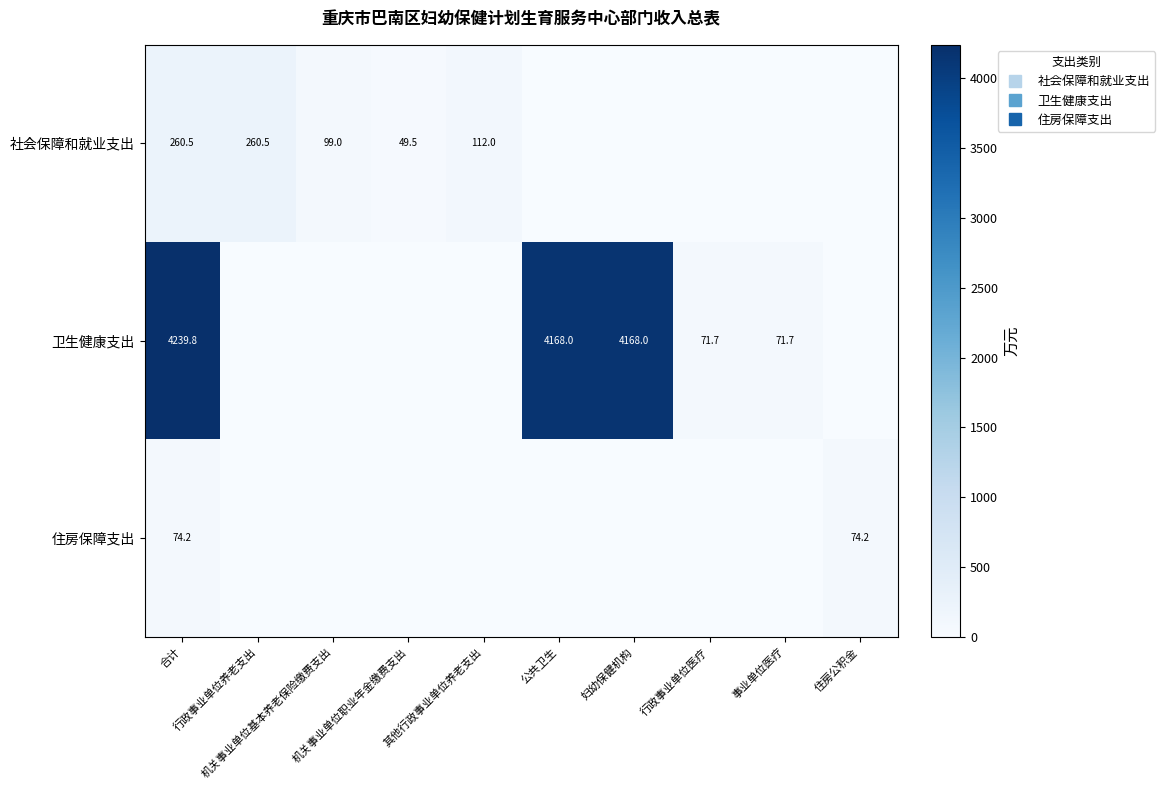

What is the sum of the 卫生健康支出 values at 公共卫生 and 机关事业单位基本养老保险缴费支出?

4168.0